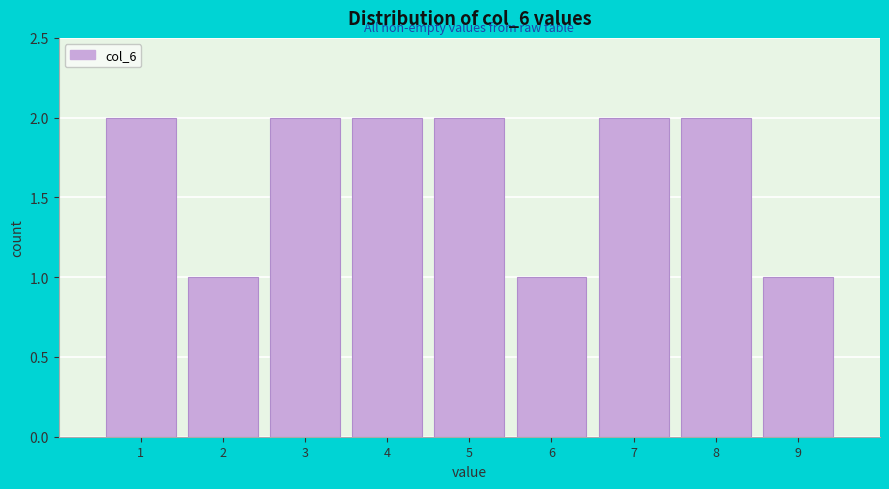

What is the height of the bar covering 3.5 to 4.5 on the x-axis? The values are not printed on the chart, so give them approximately, as read against the axis.

2